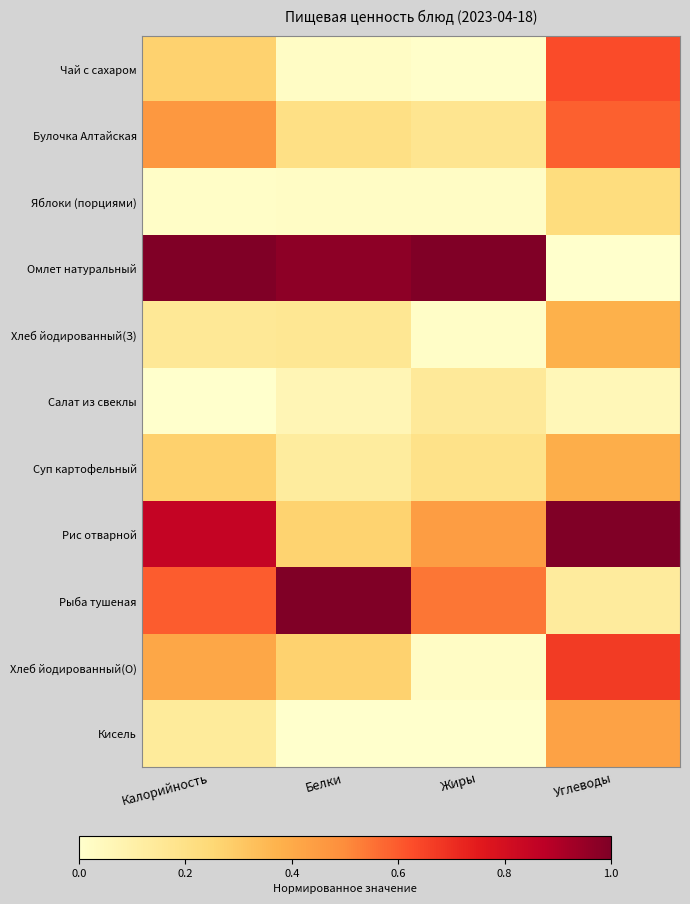

Which series changed the most between Белки and Углеводы?

Омлет натуральный